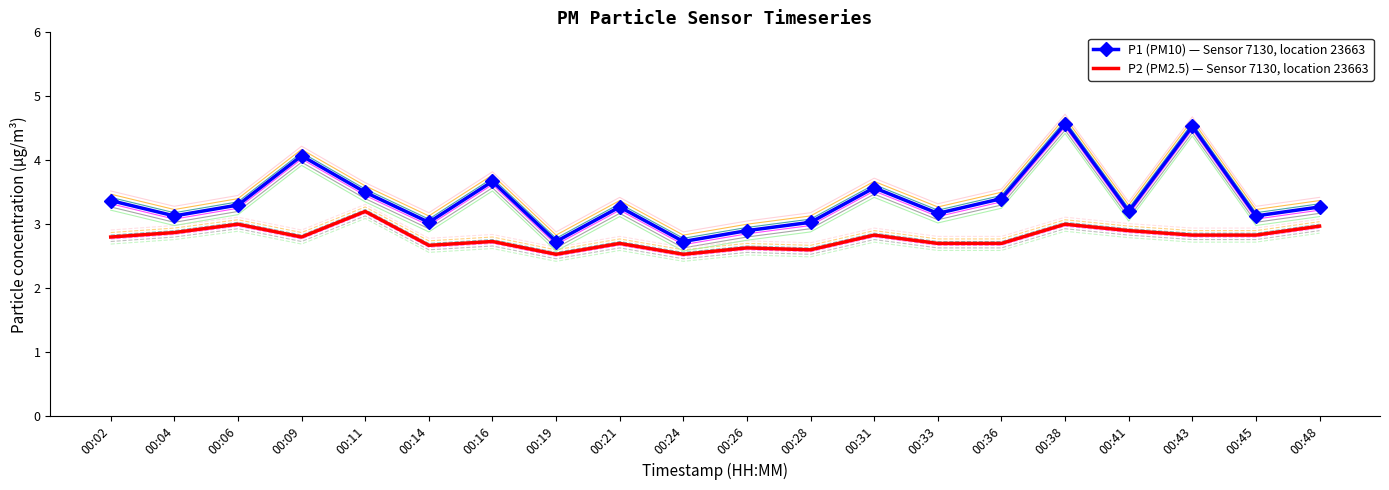

Reading left to right, transcribe all the data shown in this chart.

P1 (PM10) — Sensor 7130, location 23663: 00:02=3.4	00:04=3.1	00:06=3.3	00:09=4.1	00:11=3.5	00:14=3.0	00:16=3.7	00:19=2.7	00:21=3.3	00:24=2.7	00:26=2.9	00:28=3.0	00:31=3.6	00:33=3.2	00:36=3.4	00:38=4.6	00:41=3.2	00:43=4.5	00:45=3.1	00:48=3.3
P2 (PM2.5) — Sensor 7130, location 23663: 00:02=2.8	00:04=2.9	00:06=3.0	00:09=2.8	00:11=3.2	00:14=2.7	00:16=2.7	00:19=2.5	00:21=2.7	00:24=2.5	00:26=2.6	00:28=2.6	00:31=2.8	00:33=2.7	00:36=2.7	00:38=3.0	00:41=2.9	00:43=2.8	00:45=2.8	00:48=3.0